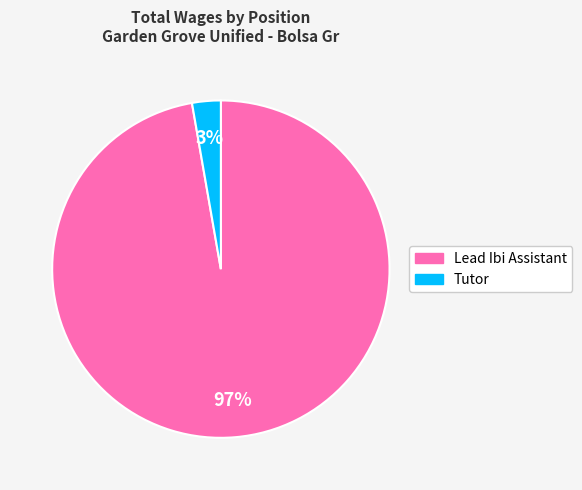

Do Lead Ibi Assistant and Tutor together represent more than half of the pie?

Yes